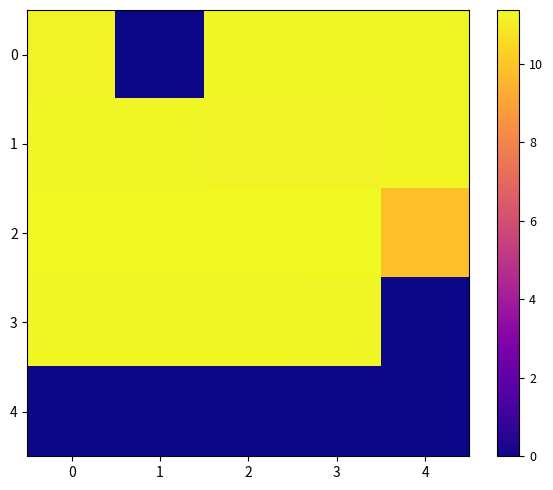

Which has a higher value, 3 or 2?

3